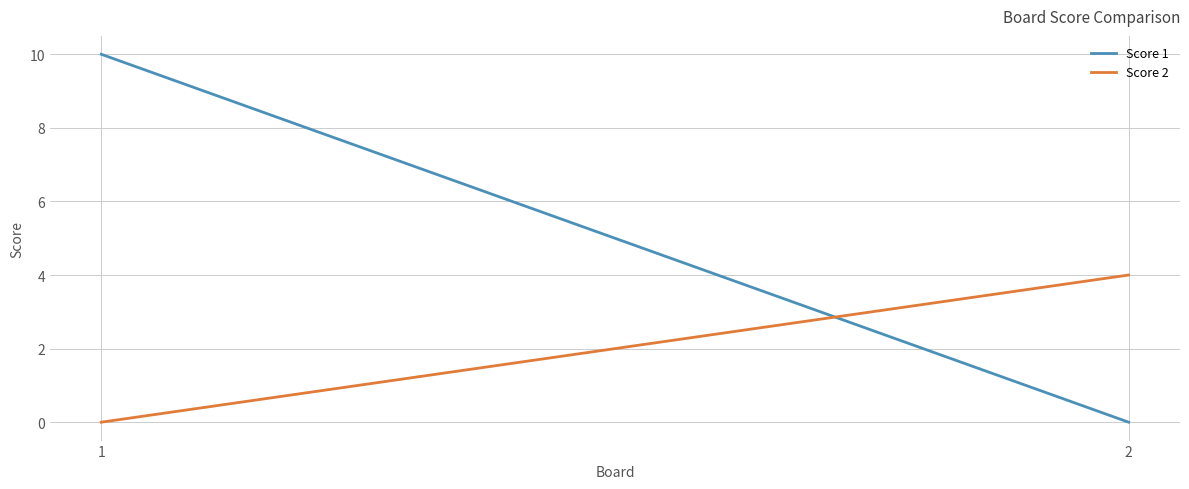

At how many categories does at least one series exceed 4?

1